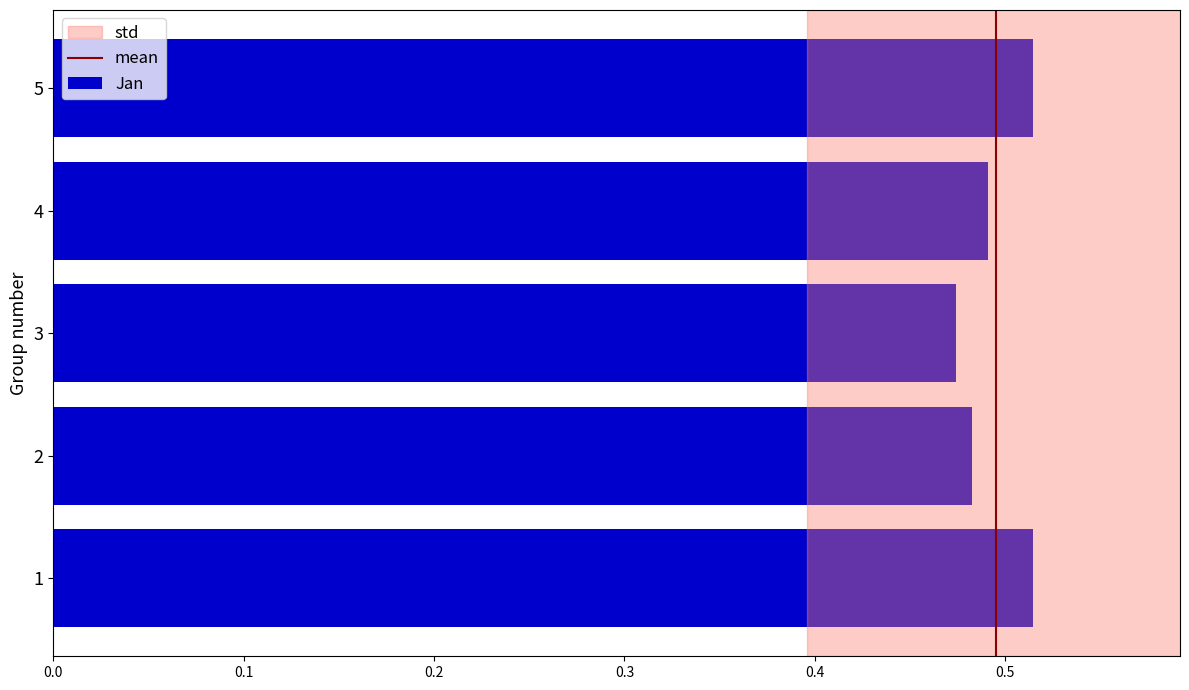

What is the sum of the values at 1 and 2?

1.0